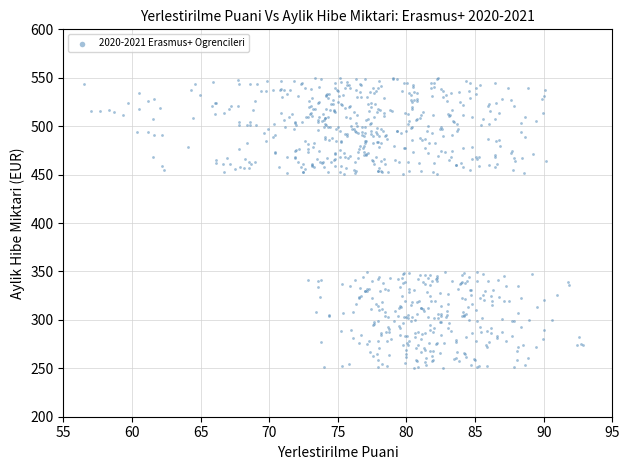

What is the range of X values (max minus min)?

36.3